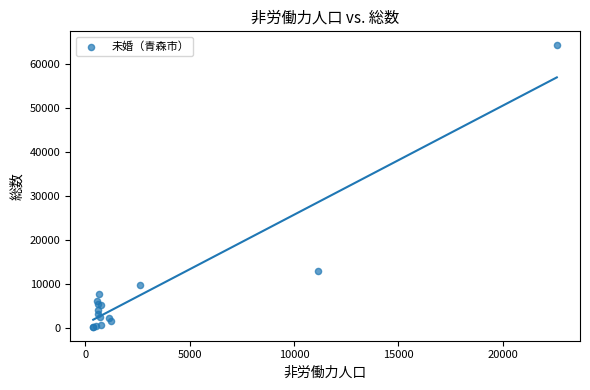

What Y value in the scatter plot is closest to 32309?

13087